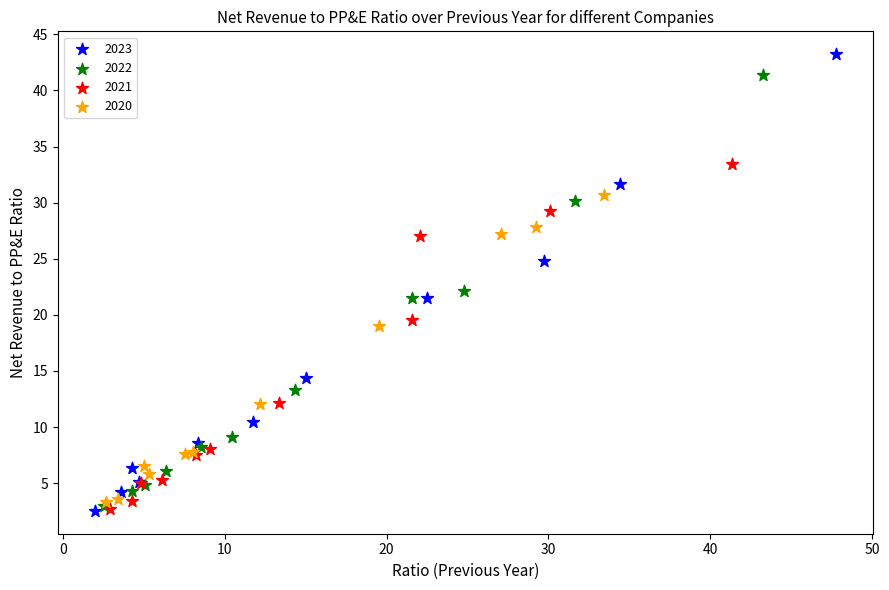

Which series reaches the maximum Y coordinate?

2023